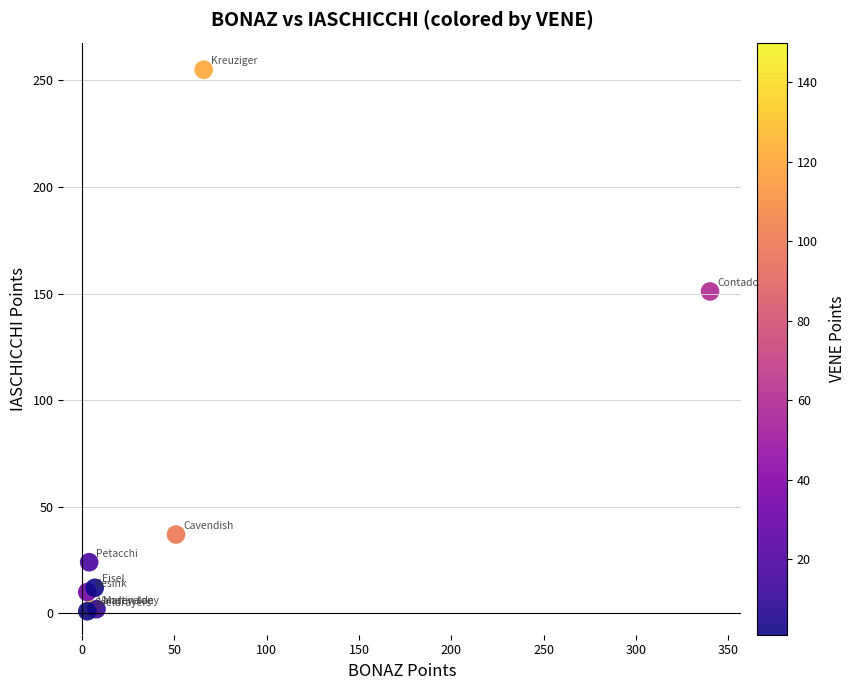

What Y value in the scatter plot is closest to 128?

151